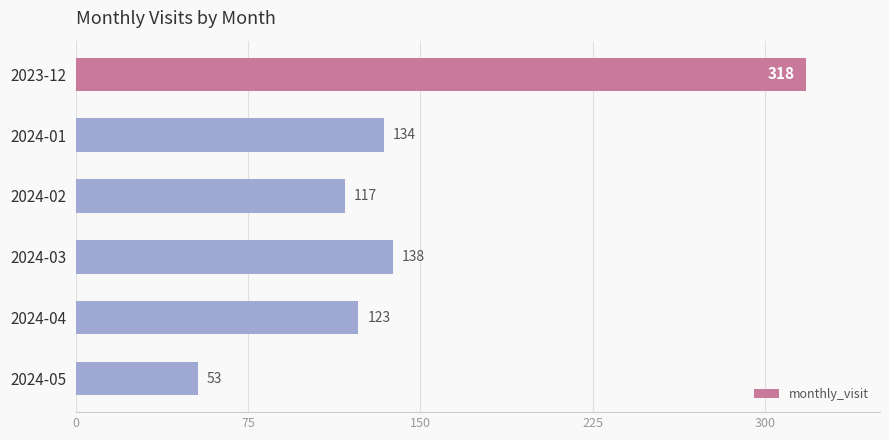

True or false: the data shows 138 at 2024-03.

True